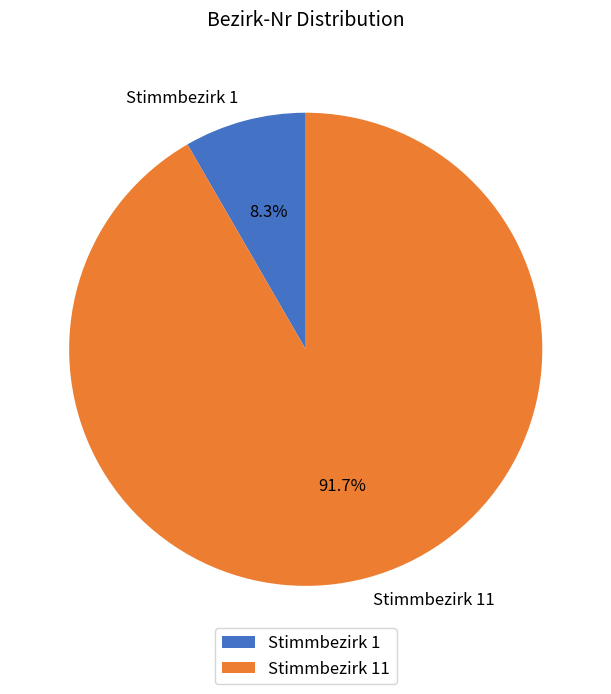

Is there a majority slice in this chart?

Yes